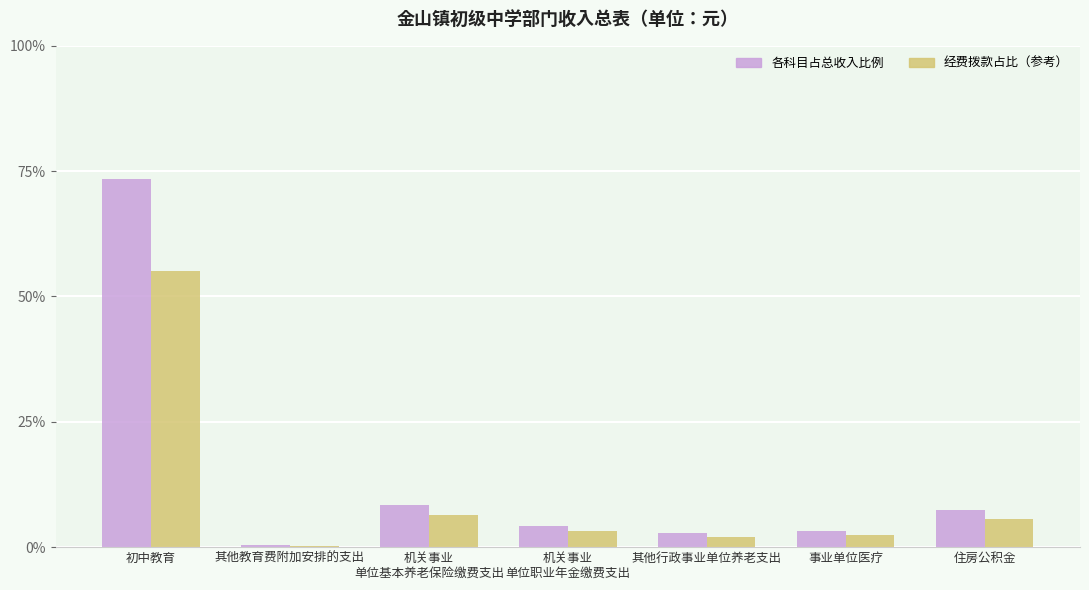

At which category is the sum across all series the highest?

初中教育